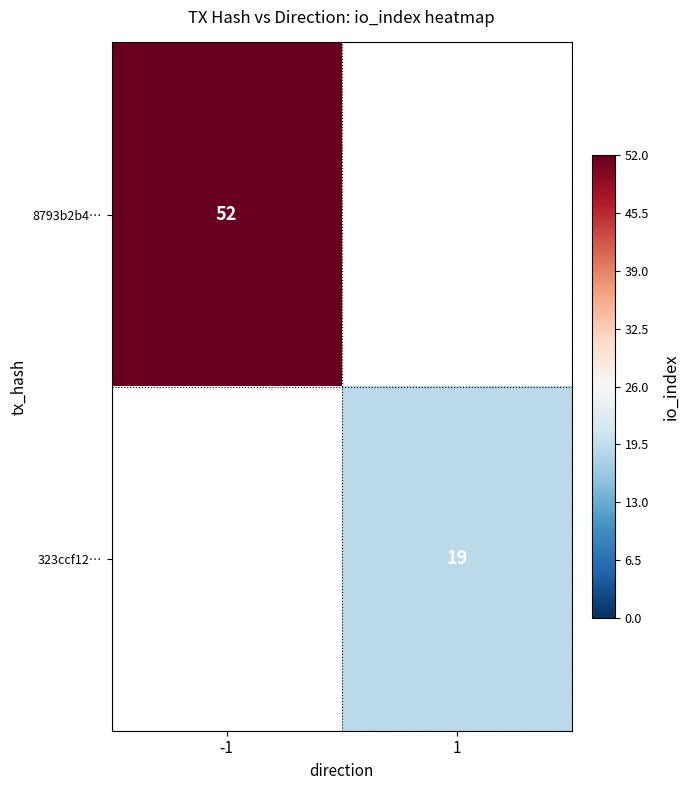

How many data points does each series have?

2